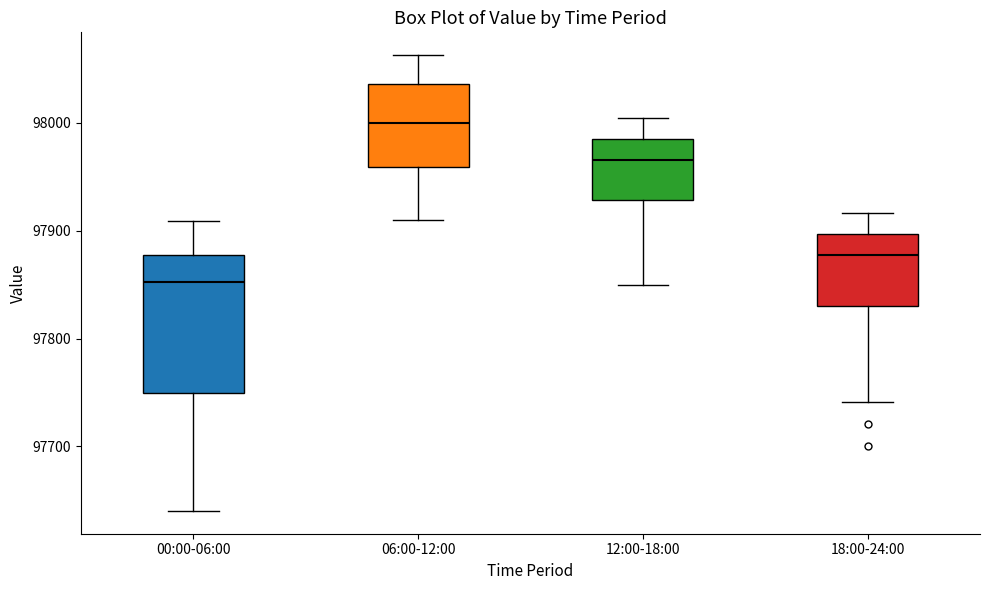

Reading left to right, read every box against the y-axis: the position of its median line, the range the box covers, and the ends of its whiskers. The values are not printed on the chart, so give them approximately, as read against the axis.

00:00-06:00: median 97850, box 97750 to 97880, whiskers 97640 to 97910
06:00-12:00: median 98000, box 97960 to 98040, whiskers 97910 to 98060
12:00-18:00: median 97970, box 97930 to 97990, whiskers 97850 to 98000
18:00-24:00: median 97880, box 97830 to 97900, whiskers 97740 to 97920